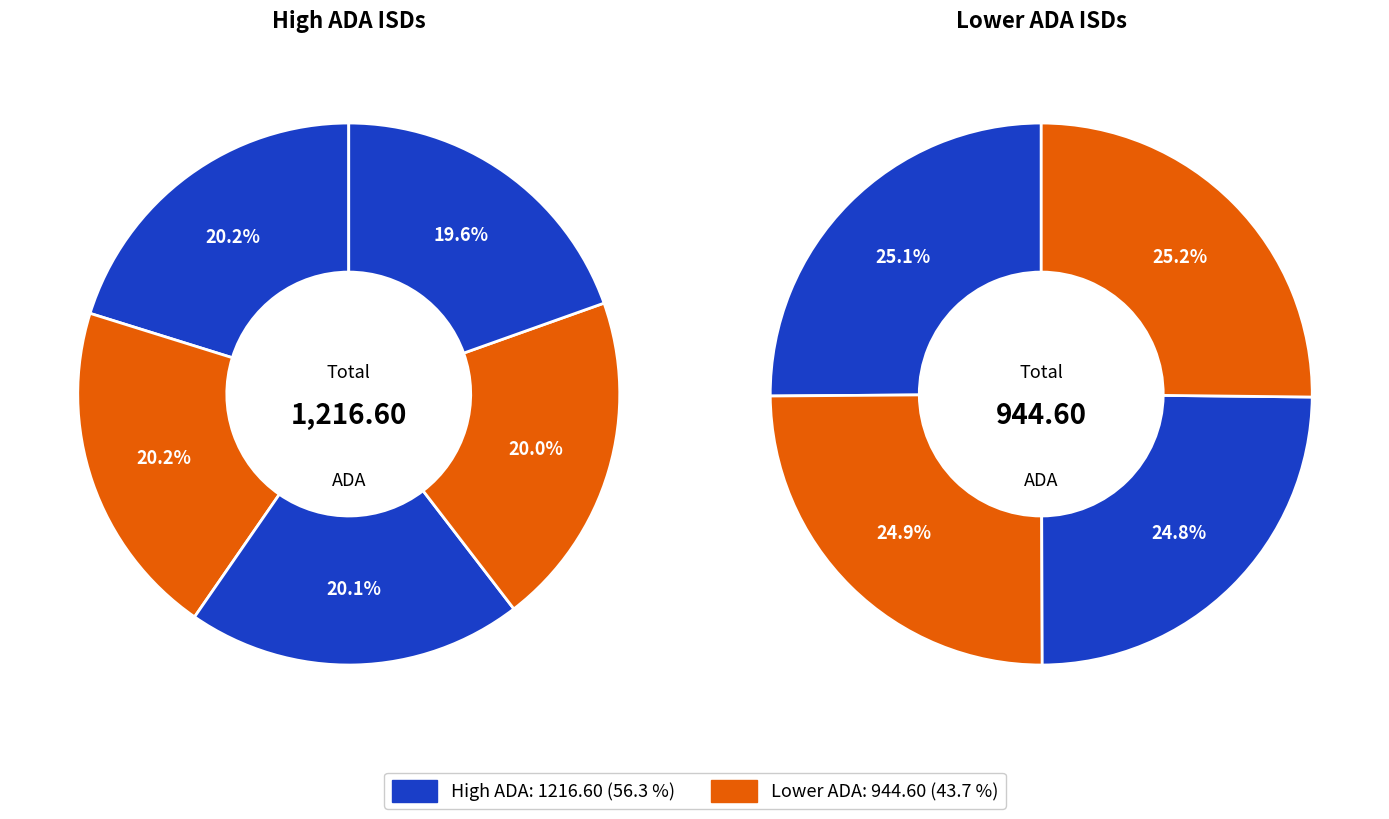

Rank the categories by value from highest to lowest.

Petersburg ISD, Robert Lee ISD, Happy ISD, Santa Anna ISD, Gorman ISD, Gholson ISD, Grady ISD, Union Hill ISD, Goodrich ISD